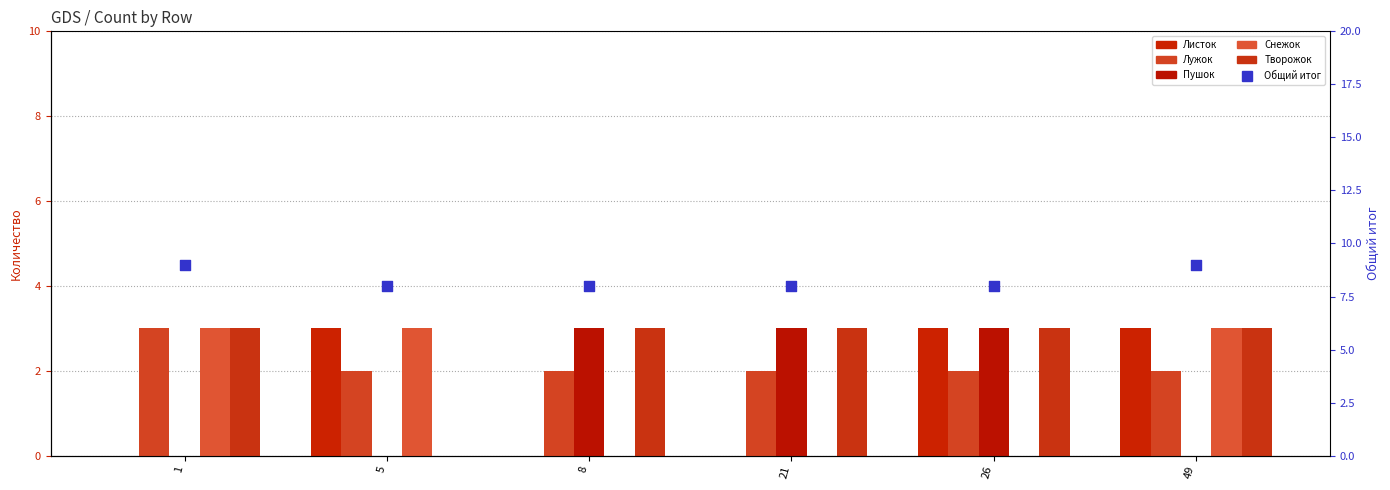

Which series has the largest Y range (max minus min)?

Листок